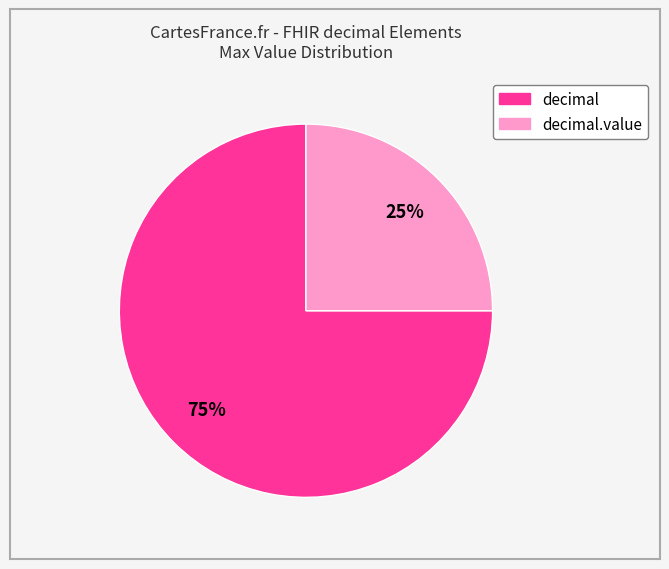

How many slices are in this pie chart?

2